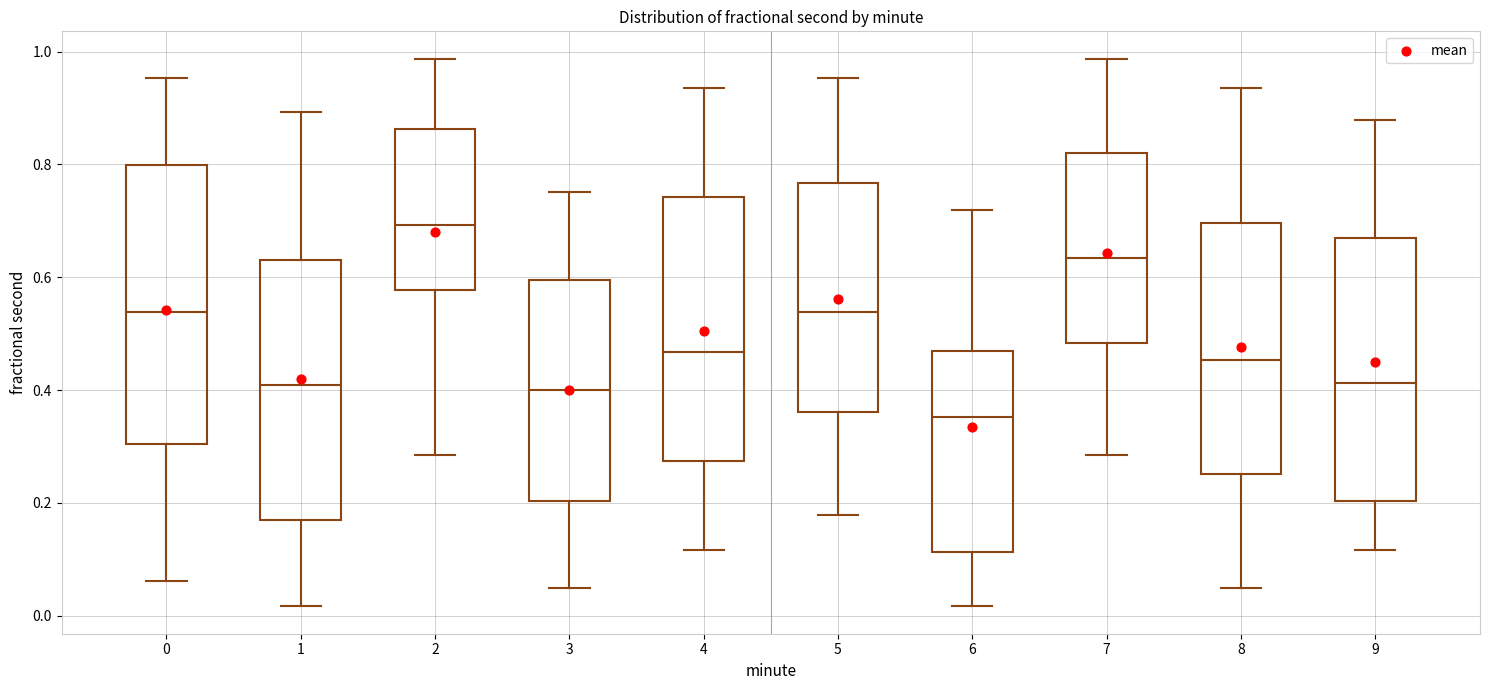

Where does the median line of the box at x = 6 sit on the y-axis? The values are not printed on the chart, so give them approximately, as read against the axis.

0.36